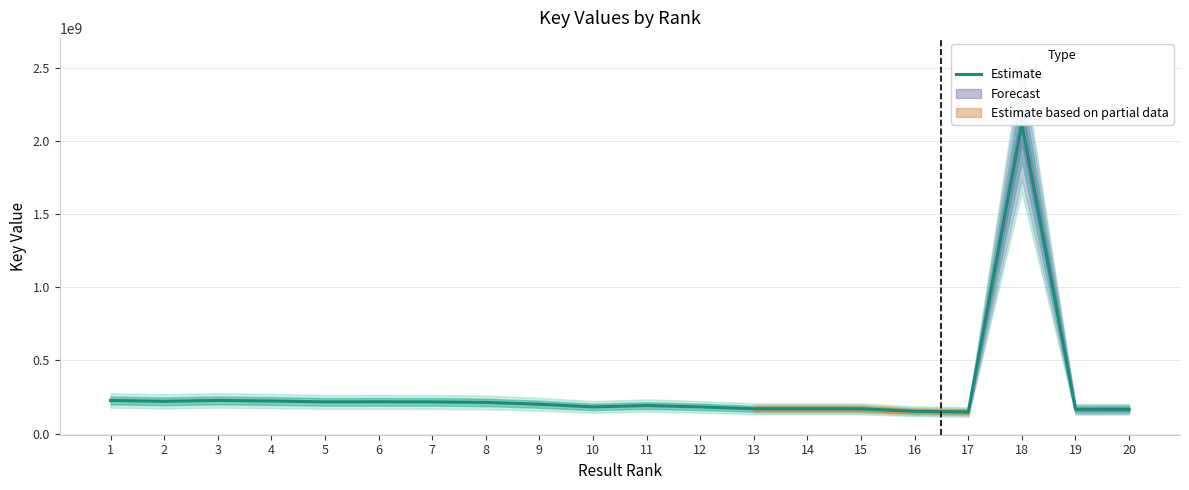

Reading right to left, transcribe all the data shown in this chart.

165551590	165494098	2117327448	147798127	151915749	169307572	169389929	169355882	182365732	191277907	182091775	200457403	213080285	216457089	217098782	216584246	222469016	226778948	220334575	226529478